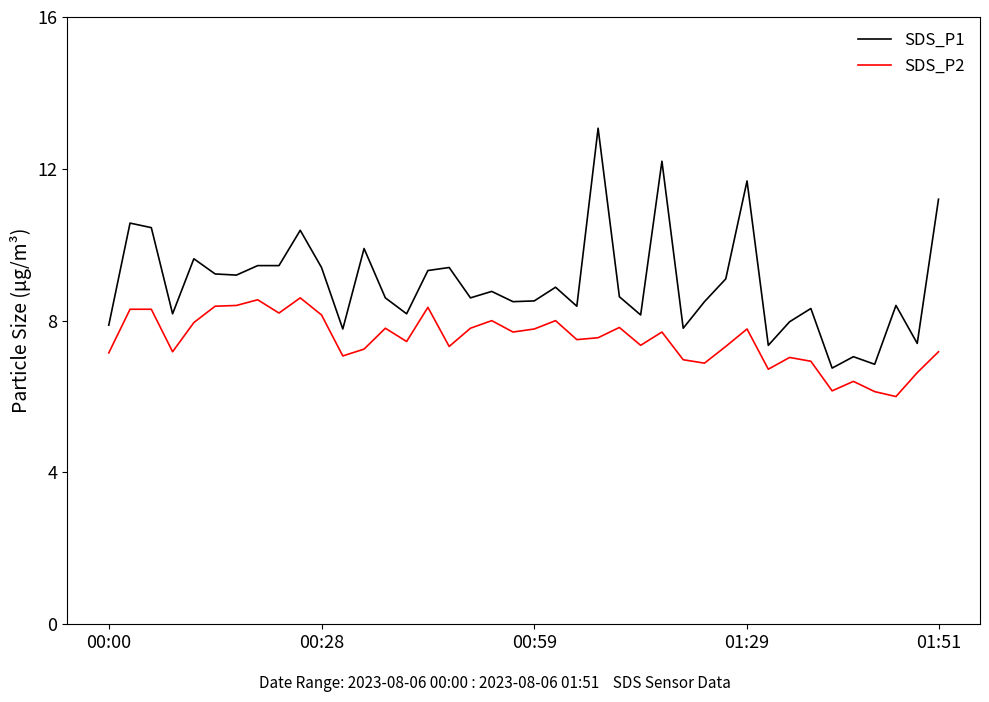

What is the difference between the maximum and minimum values in the SDS_P2 series?

2.6